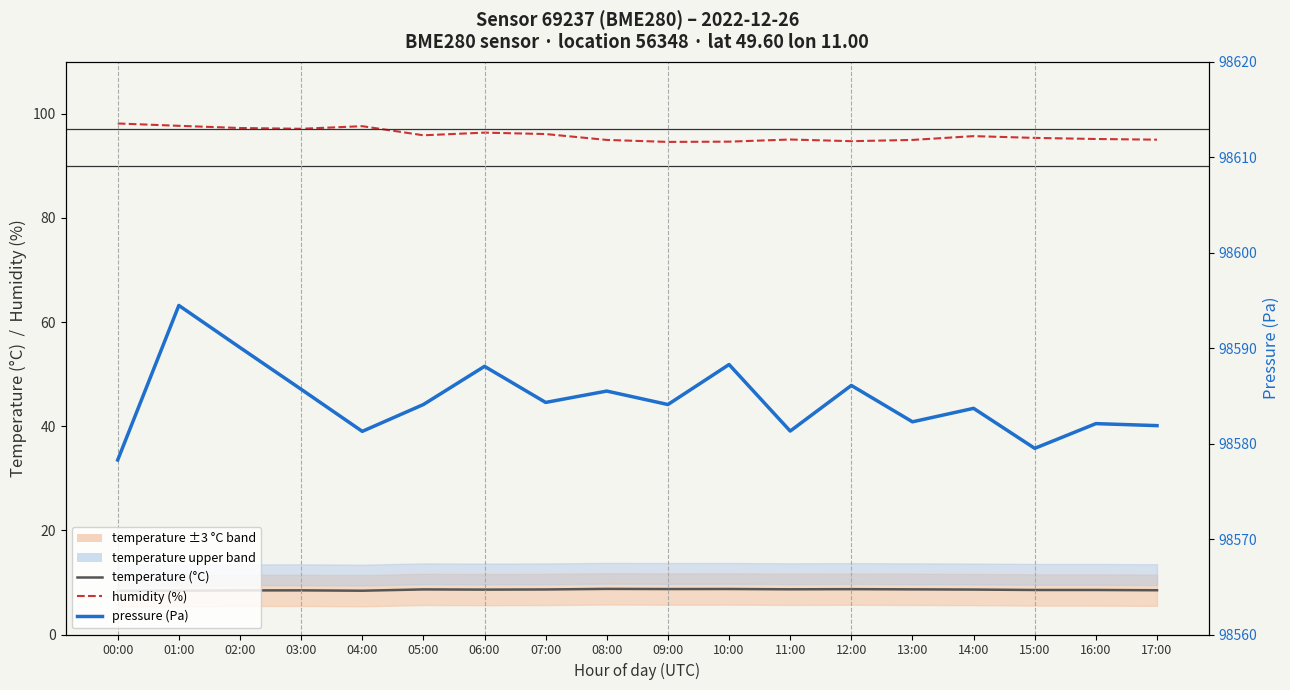

What is the spread (max minus min) of values at 06:00?

98579.5